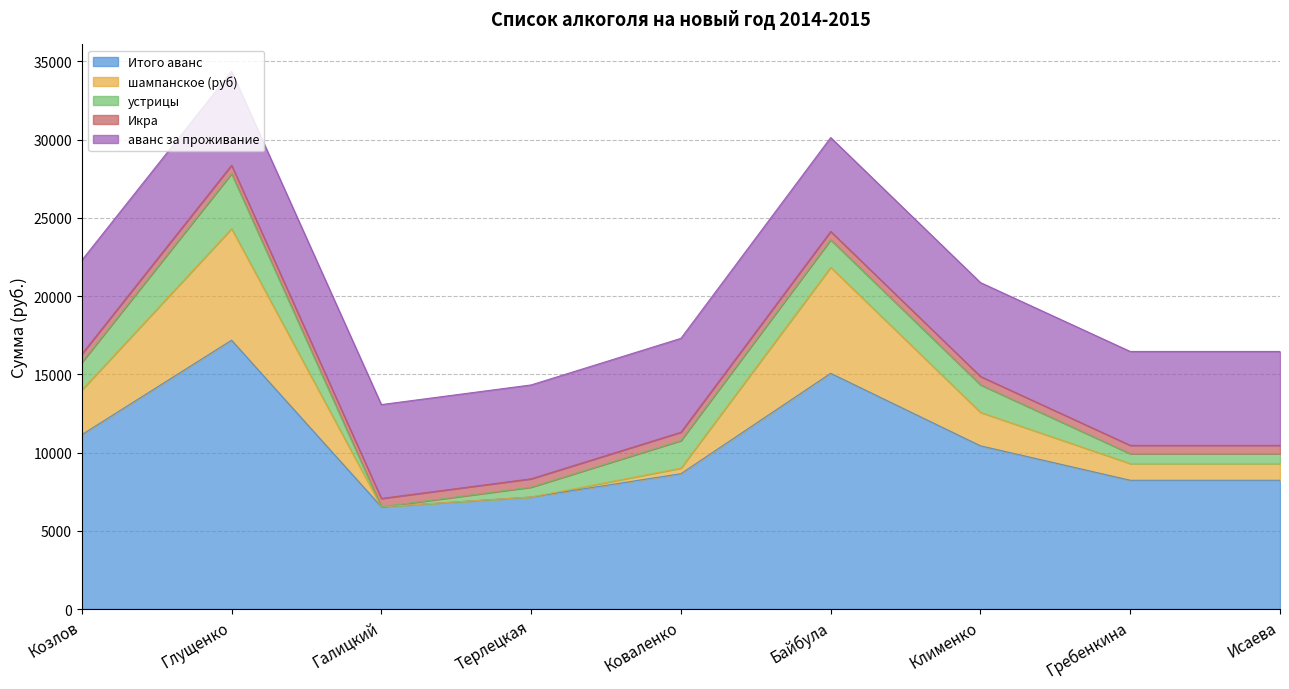

Reading left to right, what are all the values shown in this chart?

Итого аванс: 11147.2	17185.2	6535.2	7163.2	8651.7	15068.7	10434.2	8232.7	8232.7
шампанское (руб): 2852.0	7130.0	0.0	0.0	356.5	6773.5	2139.0	1069.5	1069.5
устрицы: 1760.0	3520.0	0.0	628.0	1760.0	1760.0	1760.0	628.0	628.0
Икра: 535.2	535.2	535.2	535.2	535.2	535.2	535.2	535.2	535.2
аванс за проживание: 6000.0	6000.0	6000.0	6000.0	6000.0	6000.0	6000.0	6000.0	6000.0